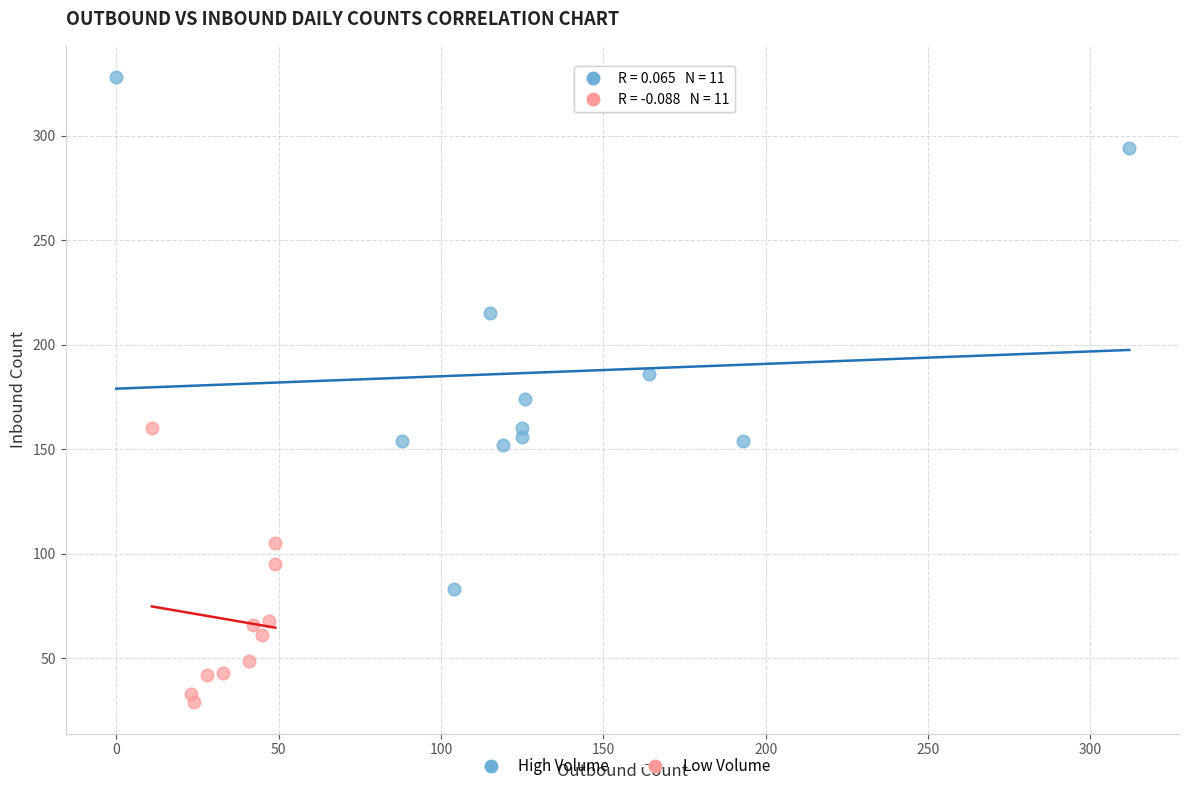

Which series has the widest spread of Y values?

High Volume